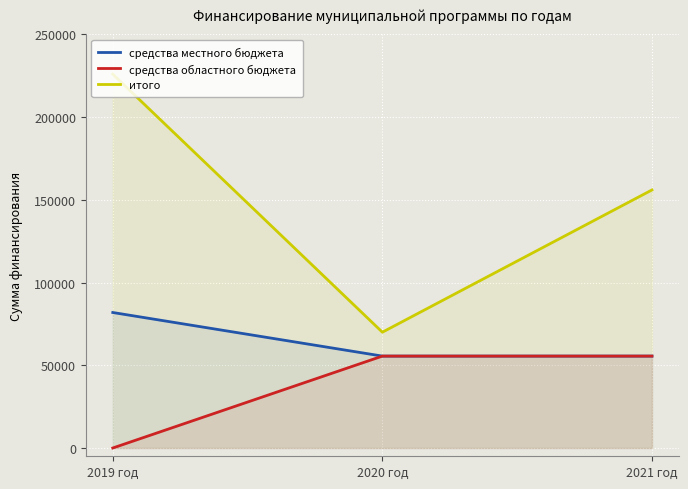

Rank the series by their average value, from lowest to highest.

средства областного бюджета, средства местного бюджета, итого